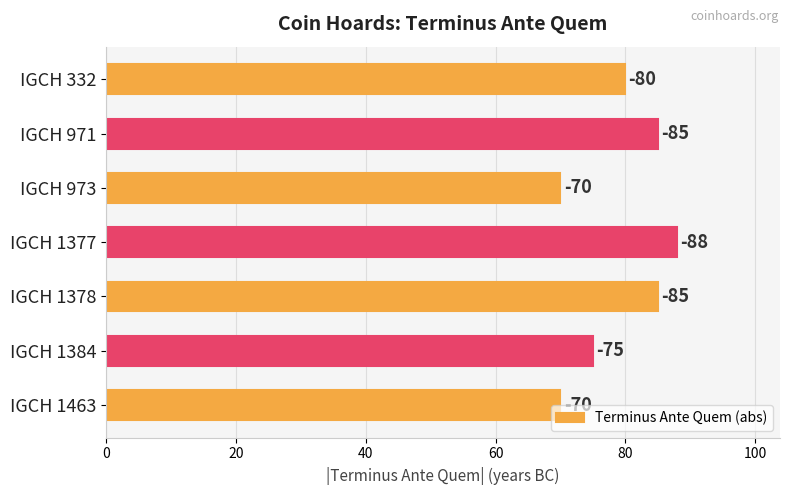

What is the difference between the maximum and second lowest values?

18